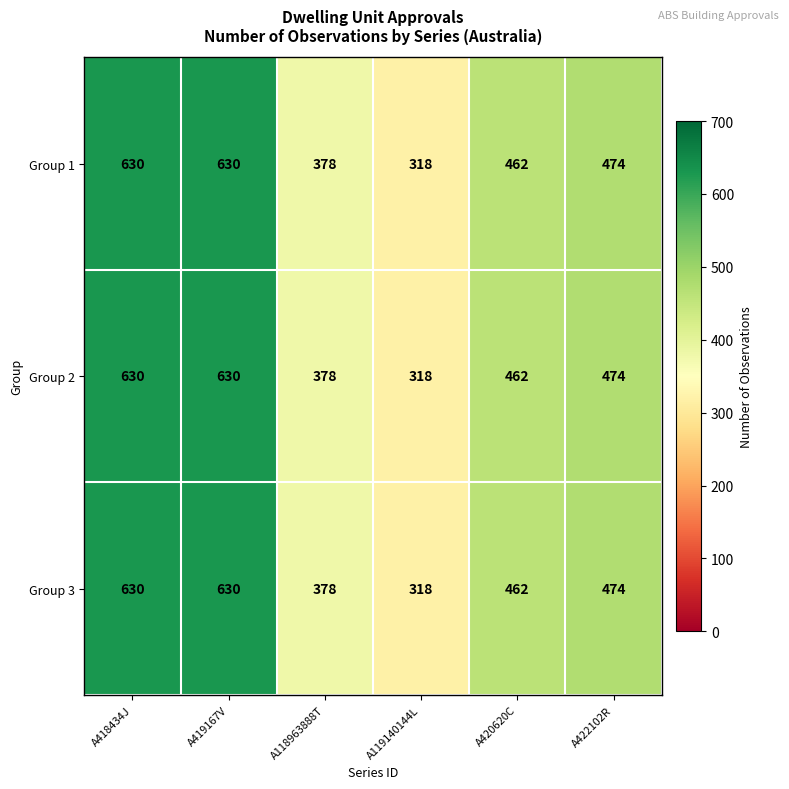

Read the Group 3 value at A422102R.

474